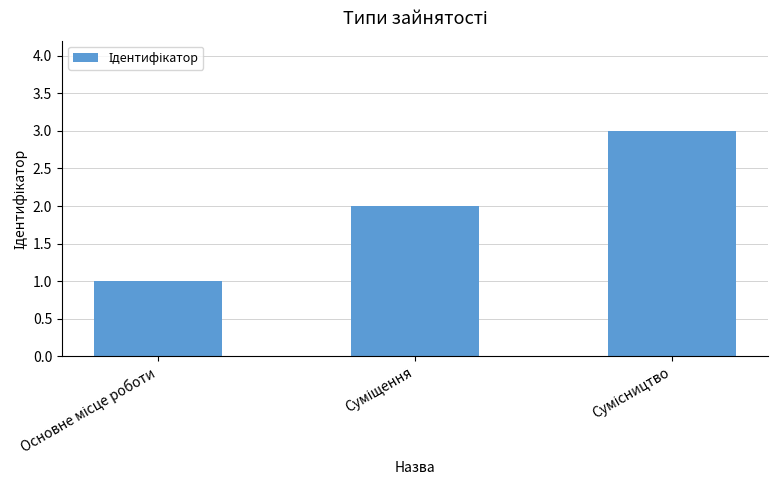

What is the maximum value shown in the chart?

3